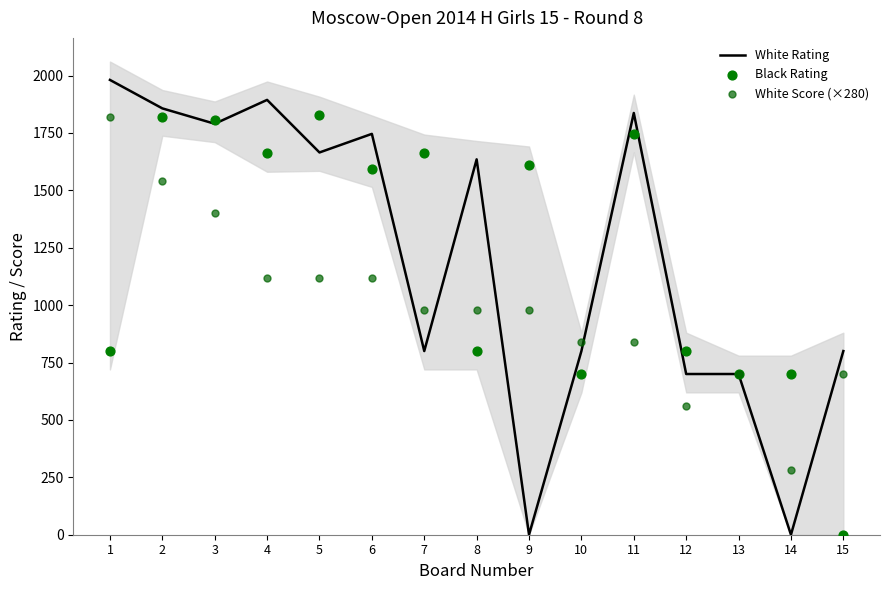

Which series has the largest Y range (max minus min)?

White Rating